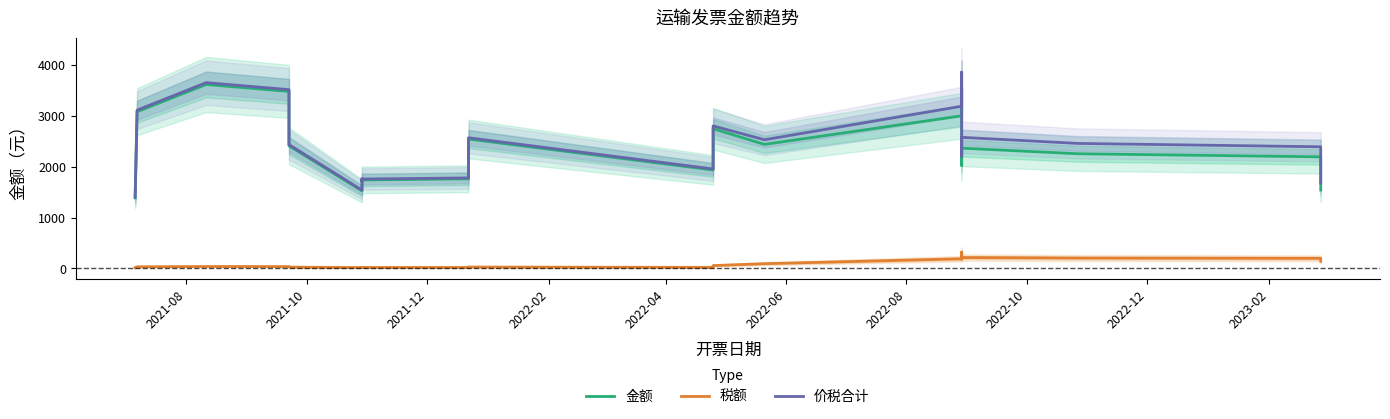

The 价税合计 series shows 3671.2 at 10. True or false?

False